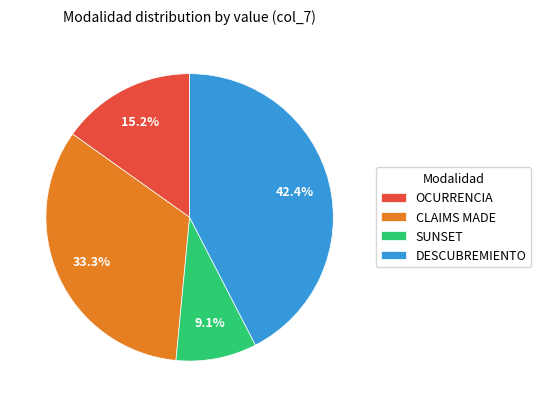

How many segments does this pie chart have?

4